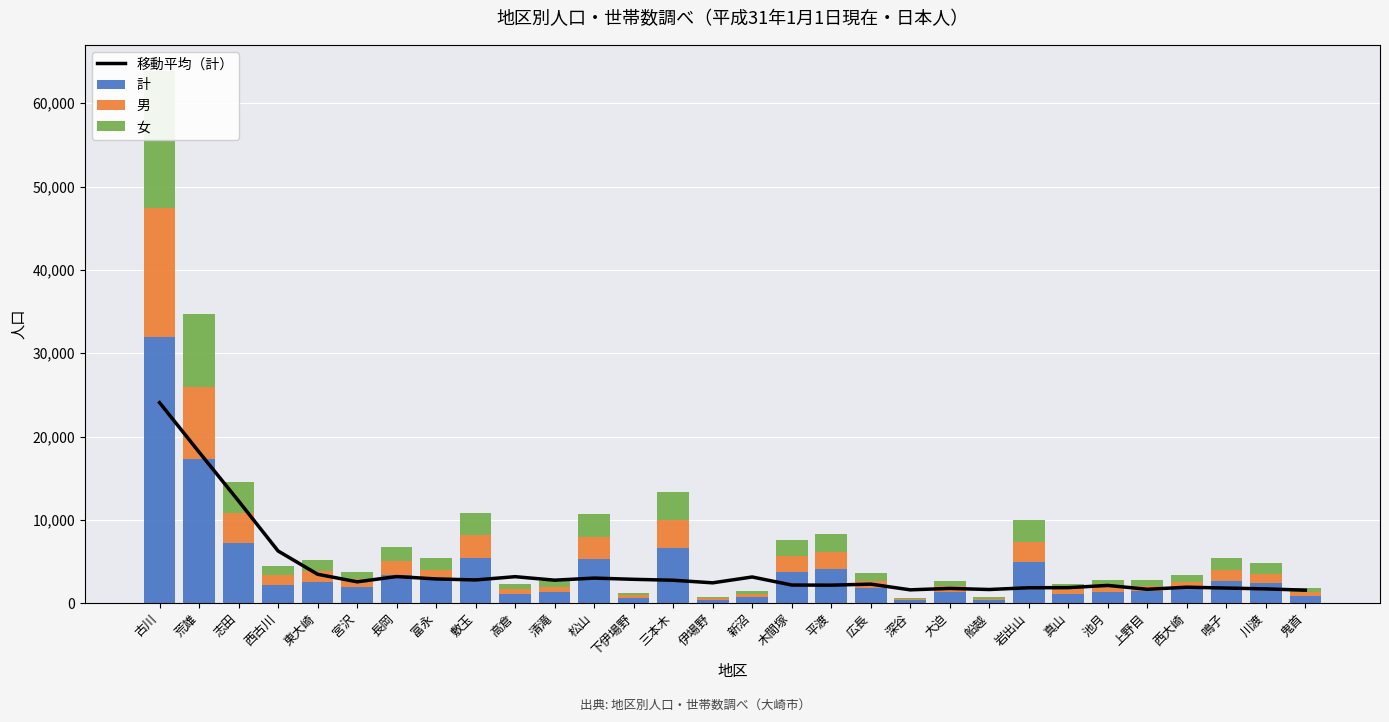

Does the chart contain any negative values?

No